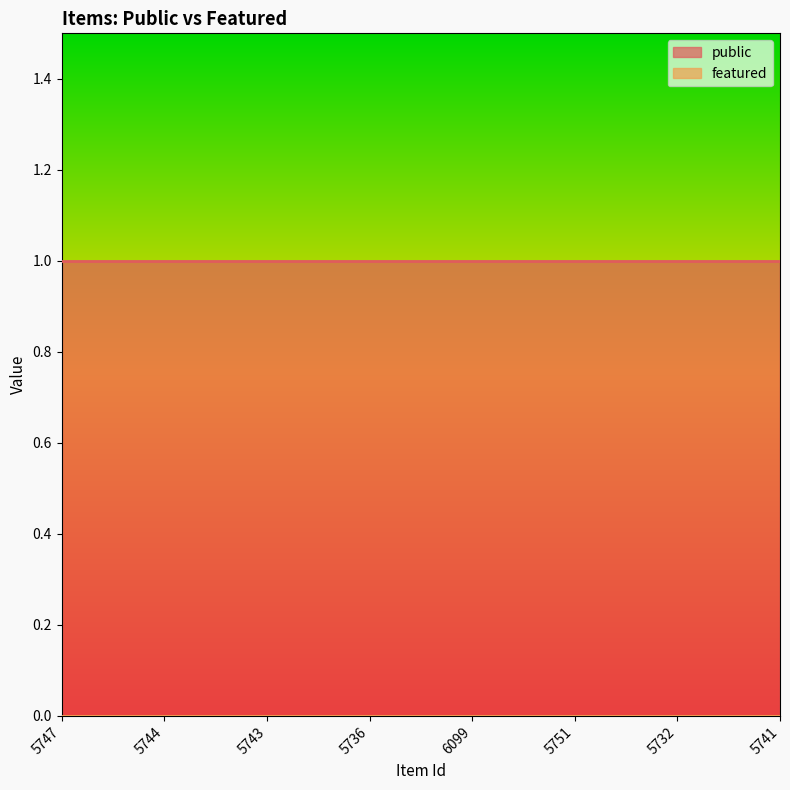

True or false: public has more than 2 points higher than both neighbors.

False